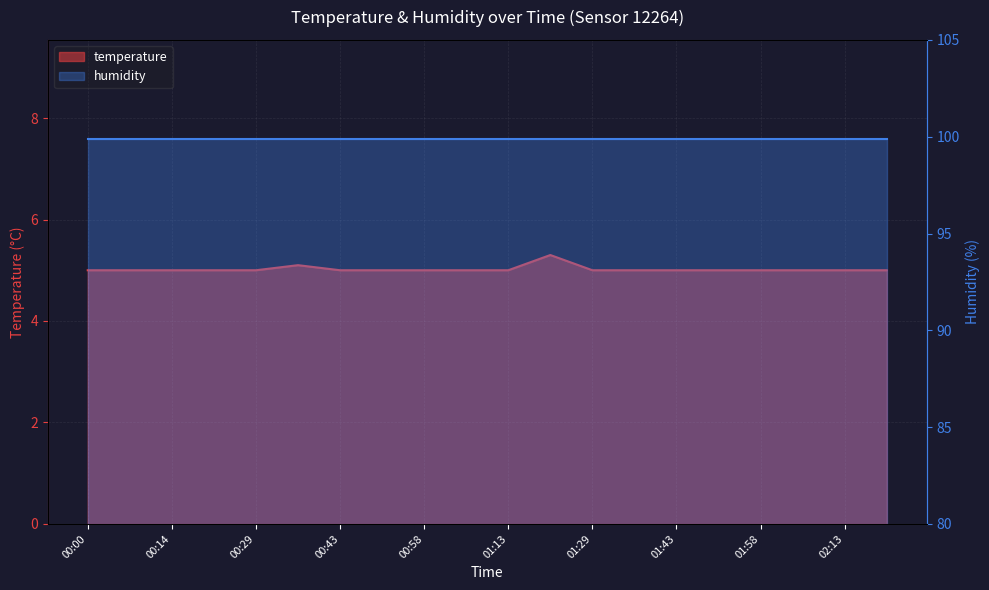

Rank the categories by value from lowest to highest.

00:00, 00:07, 00:14, 00:22, 00:29, 00:43, 00:51, 00:58, 01:06, 01:13, 01:29, 01:36, 01:43, 01:51, 01:58, 02:06, 02:13, 02:22, 00:36, 01:22